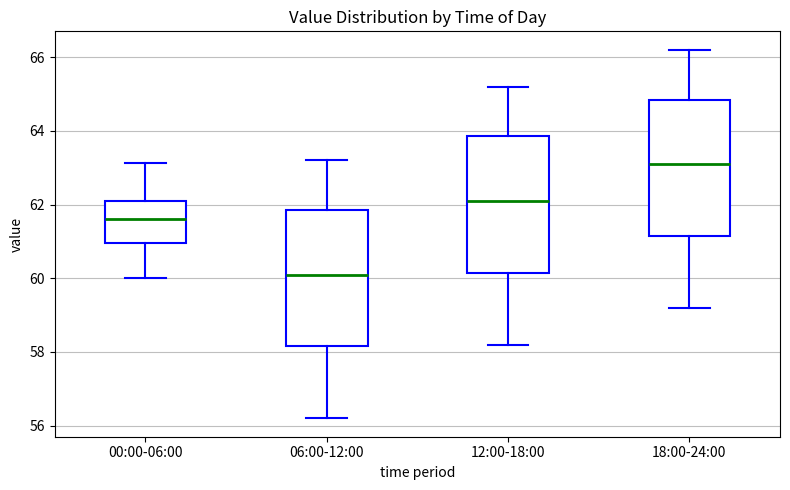

Which box's median line is the highest?

18:00-24:00